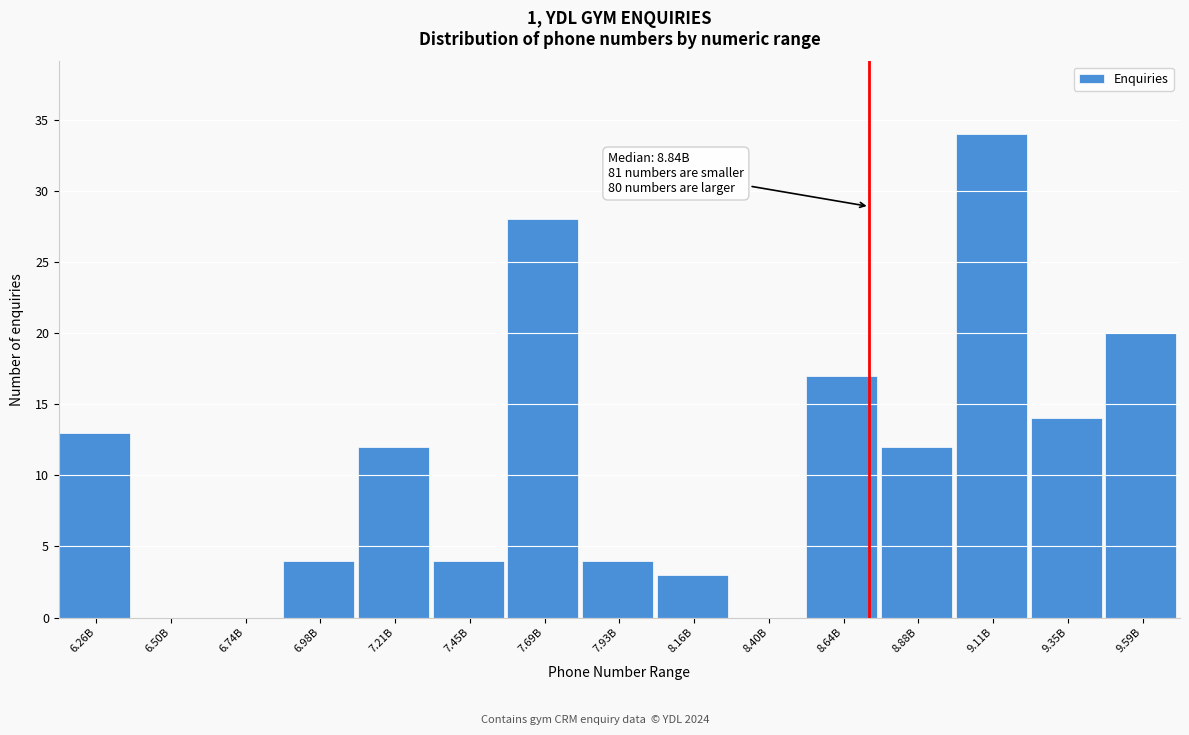

Reading left to right, transcribe all the data shown in this chart.

6.26B=13	6.50B=0	6.74B=0	6.98B=4	7.21B=12	7.45B=4	7.69B=28	7.93B=4	8.16B=3	8.40B=0	8.64B=17	8.88B=12	9.11B=34	9.35B=14	9.59B=20